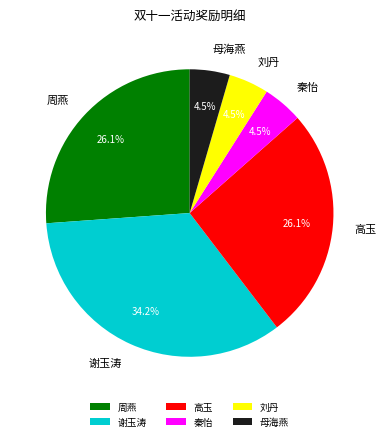

Is 秦怡 the majority of the pie?

No